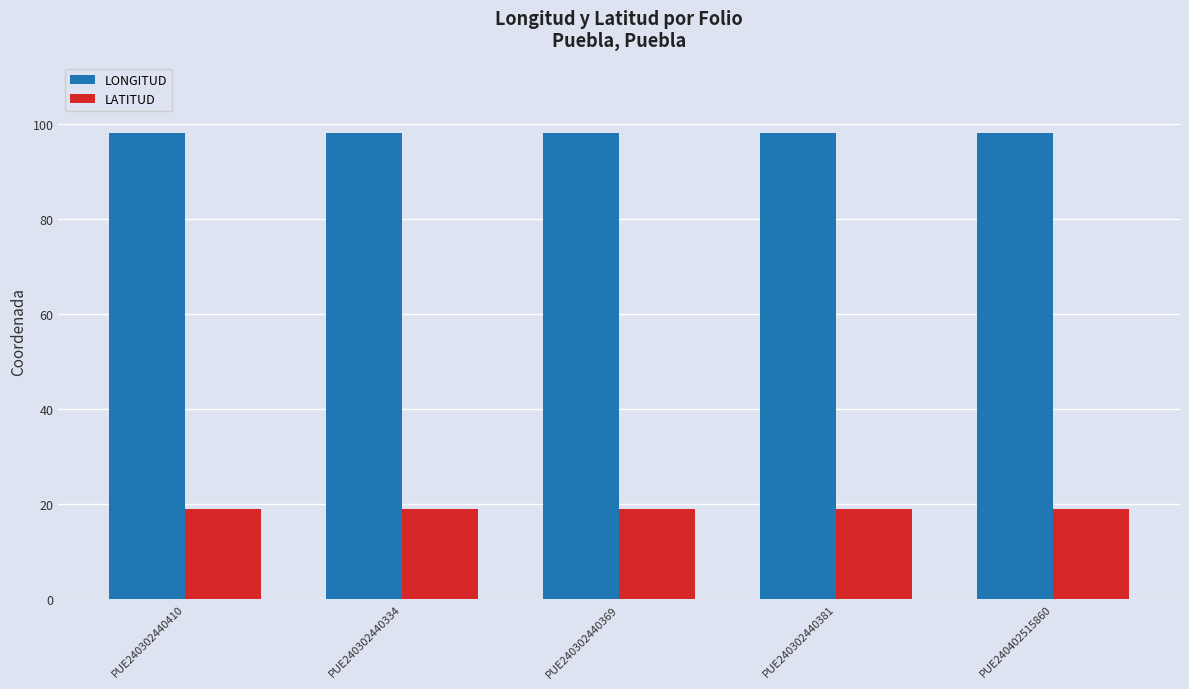

Reading left to right, transcribe all the data shown in this chart.

LONGITUD: PUE240302440410=98.2	PUE240302440334=98.2	PUE240302440369=98.2	PUE240302440381=98.2	PUE240402515860=98.2
LATITUD: PUE240302440410=19.0	PUE240302440334=19.0	PUE240302440369=19.0	PUE240302440381=19.0	PUE240402515860=19.0